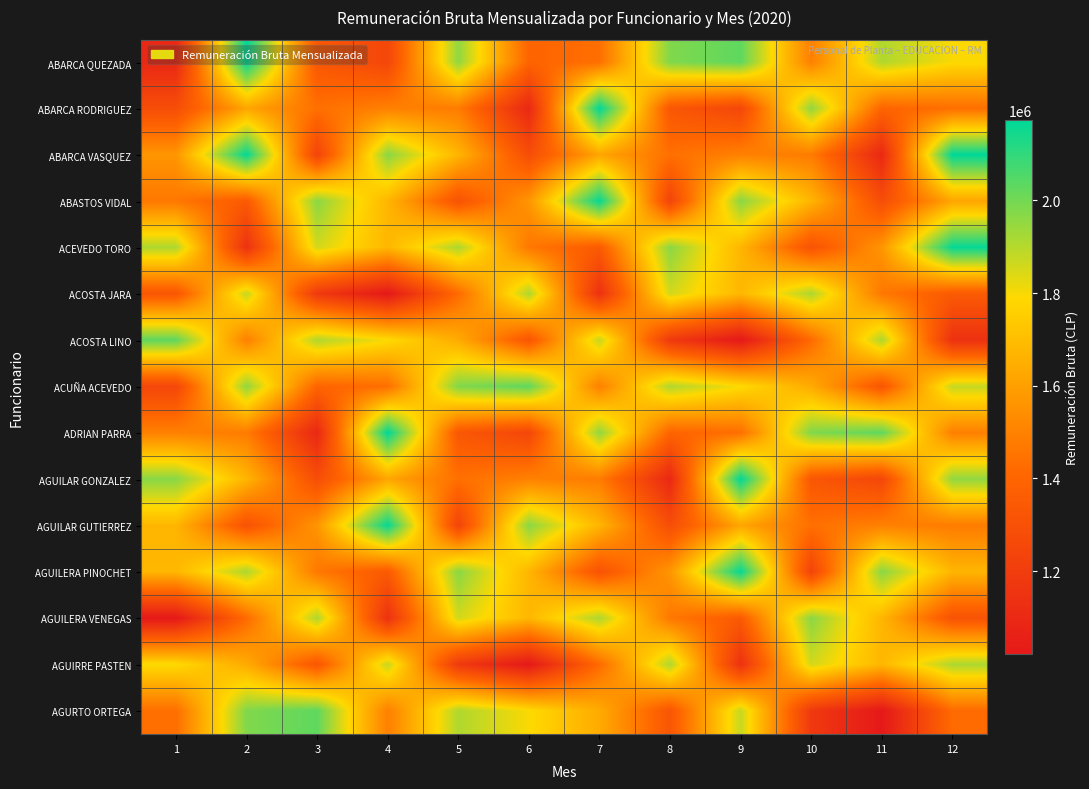

What is the maximum value shown in the chart?

2174366